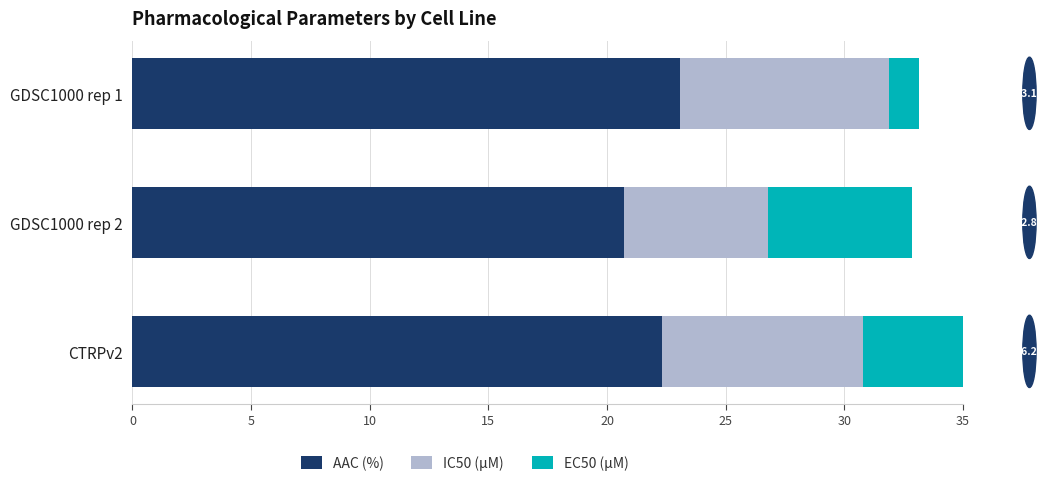

What is the smallest value displayed?

1.2